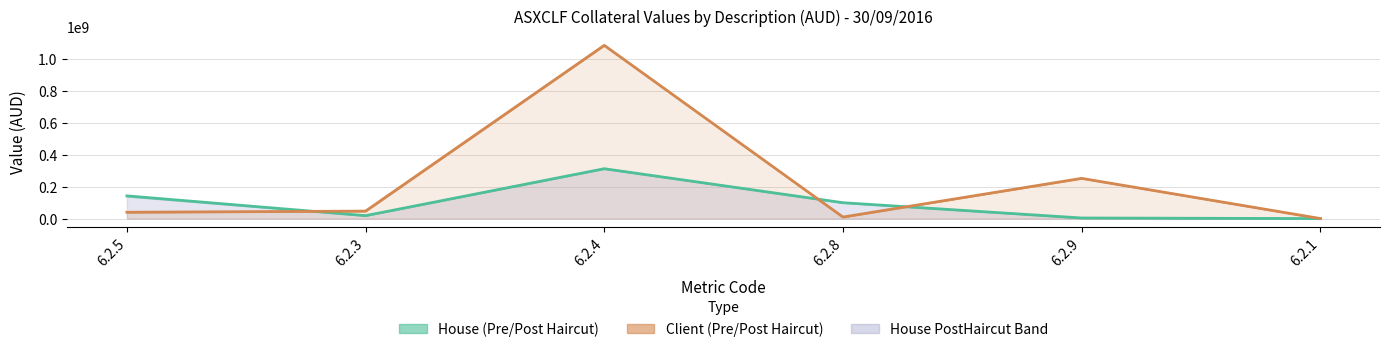

Where is House_PreHaircut nearest to the value 156593529?

6.2.5